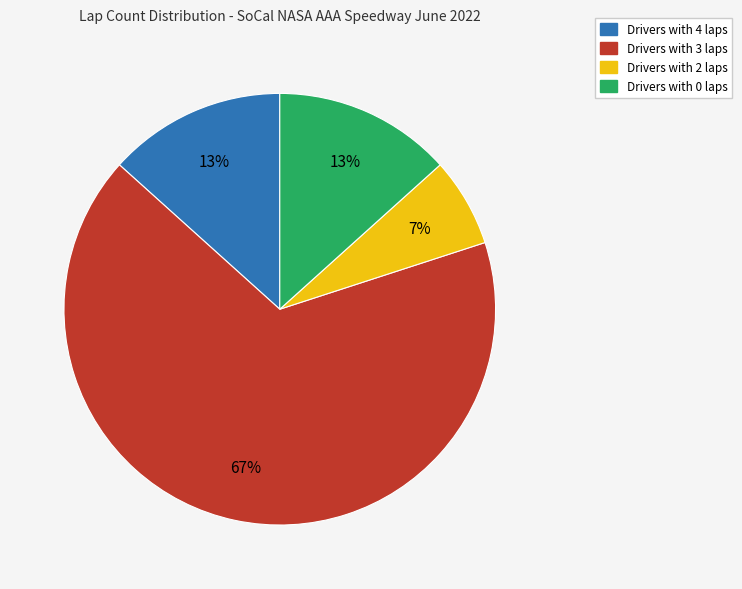

Is there a majority slice in this chart?

Yes